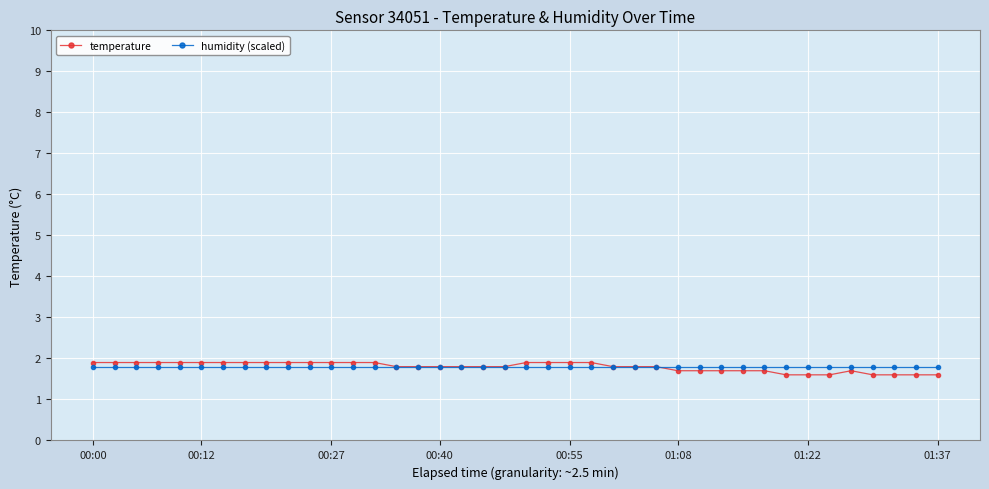

How many data points does each series have?

40